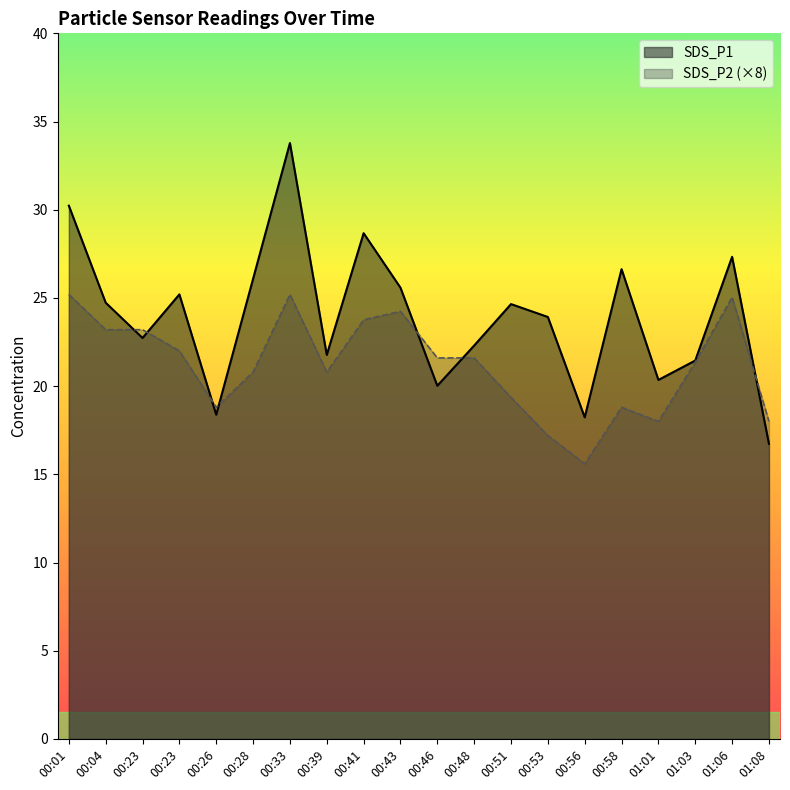

What is the value of the SDS_P2 point at the 4th from the left?

23.2